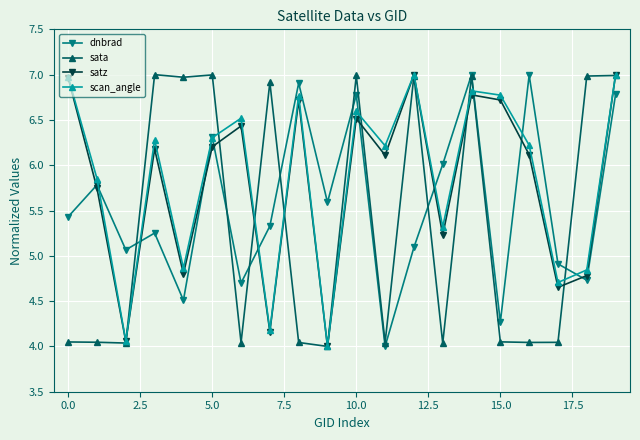

What is the value of the satz point at the 12th from the left?

6.1